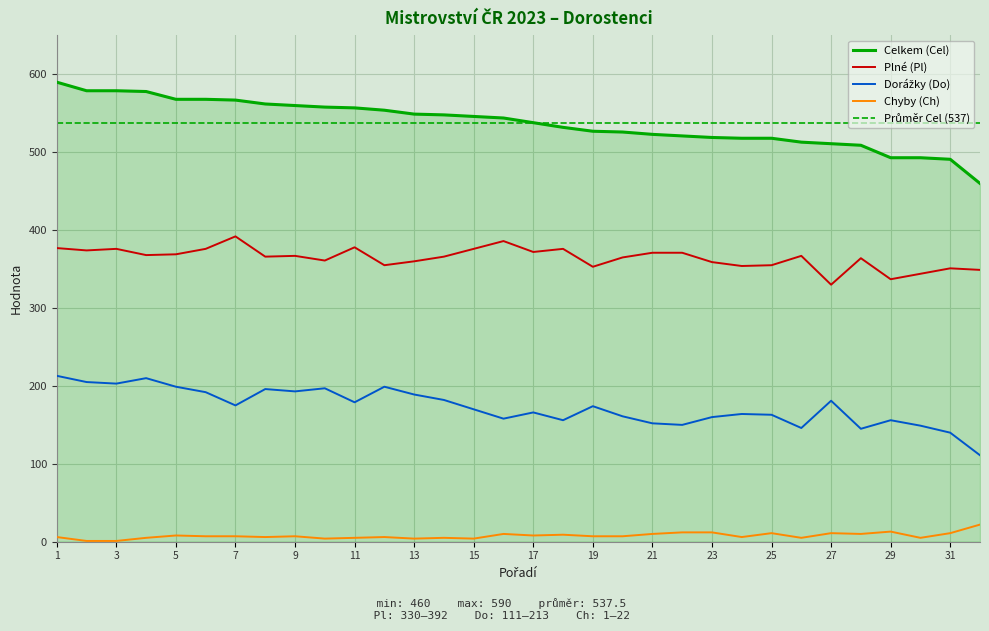

How many distinct data groups are displayed?

4